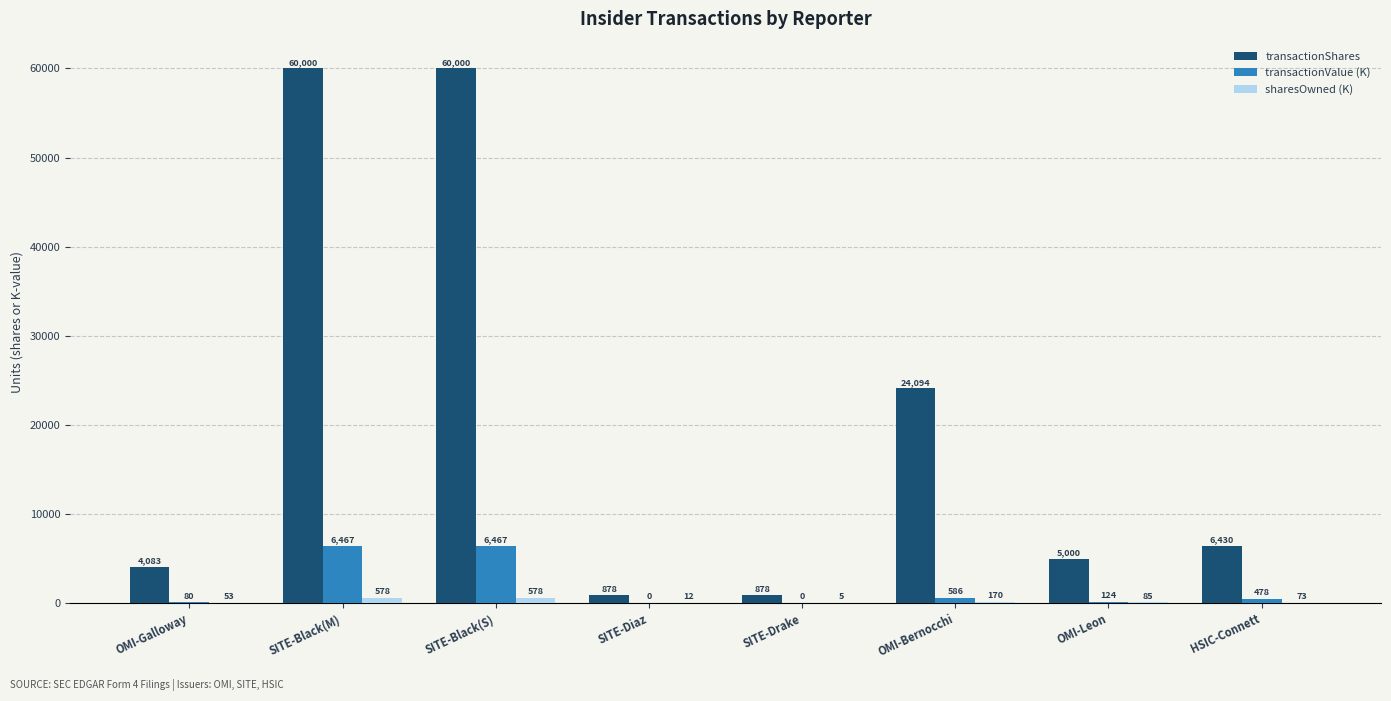

How many categories are shown in the chart?

8